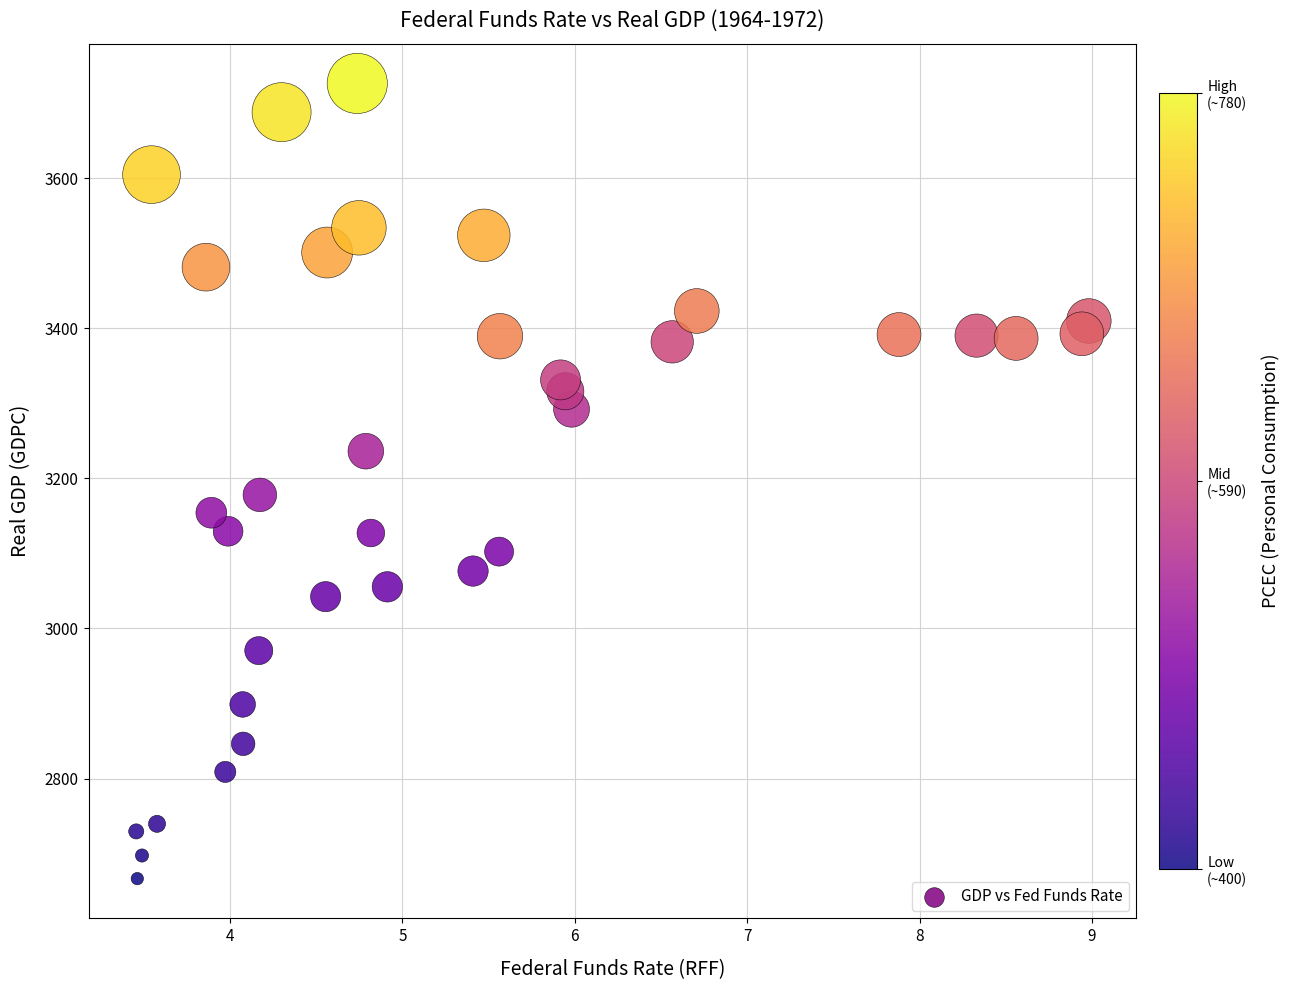

What is the range of Y values (max minus min)?

1059.5